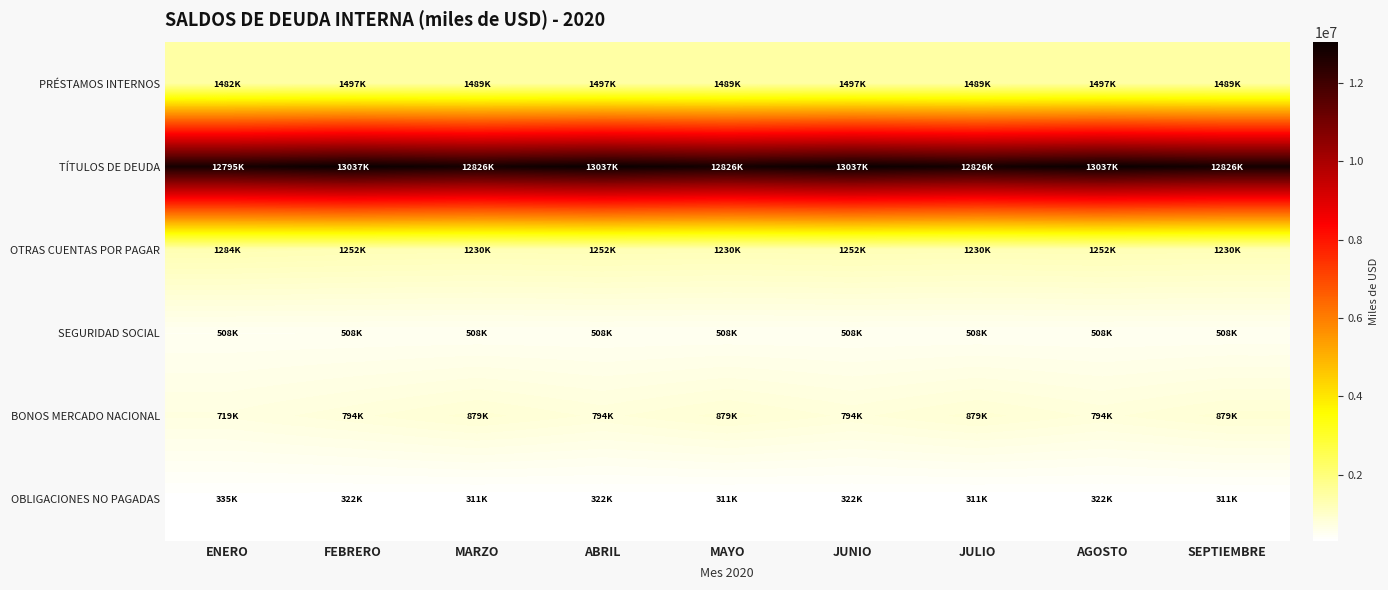

Which series has the largest total across all categories?

TÍTULOS DE DEUDA